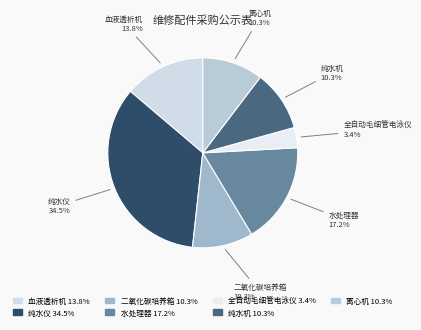

How many segments does this pie chart have?

7